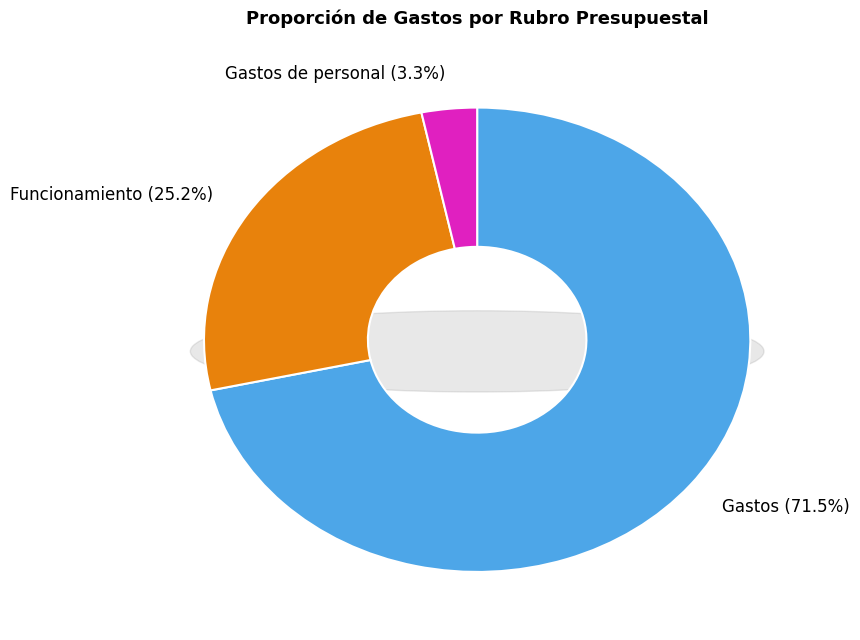

Which slice is the smallest?

Gastos de personal